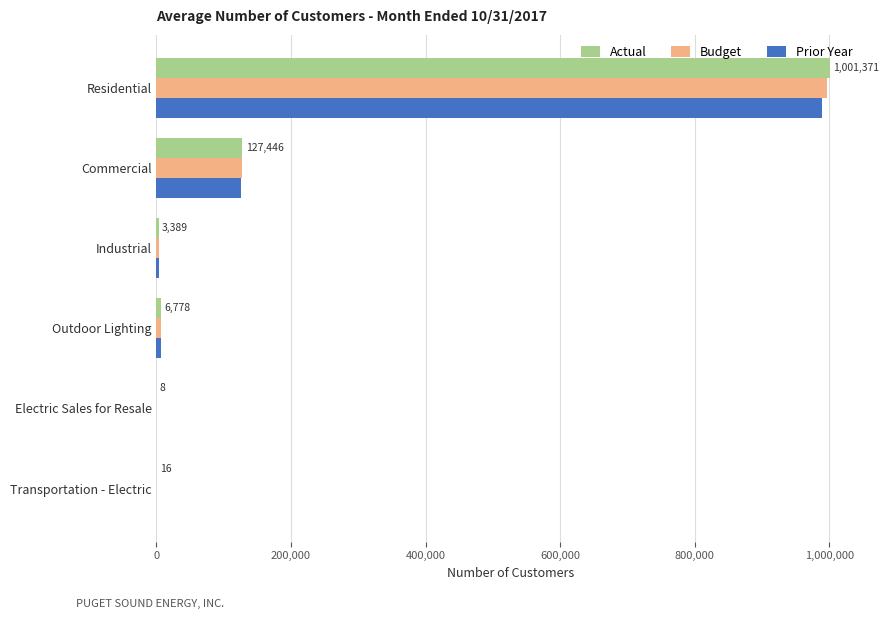

What is the sum of all Prior Year values?

1125334